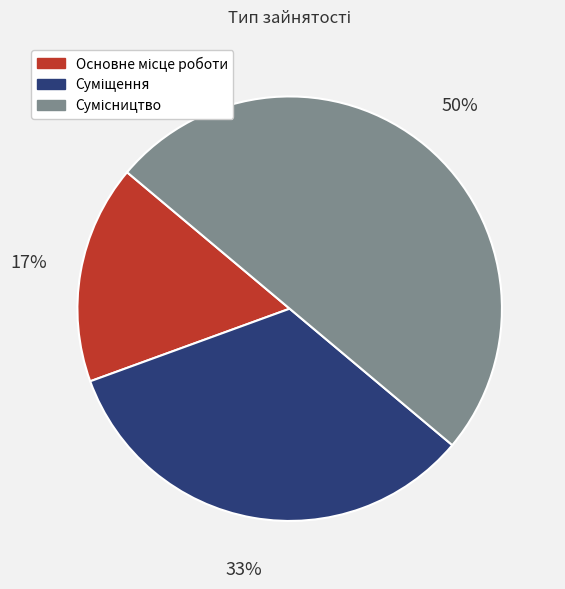

To the nearest percent, what is the difference between the largest and smallest slice percentages?

33%